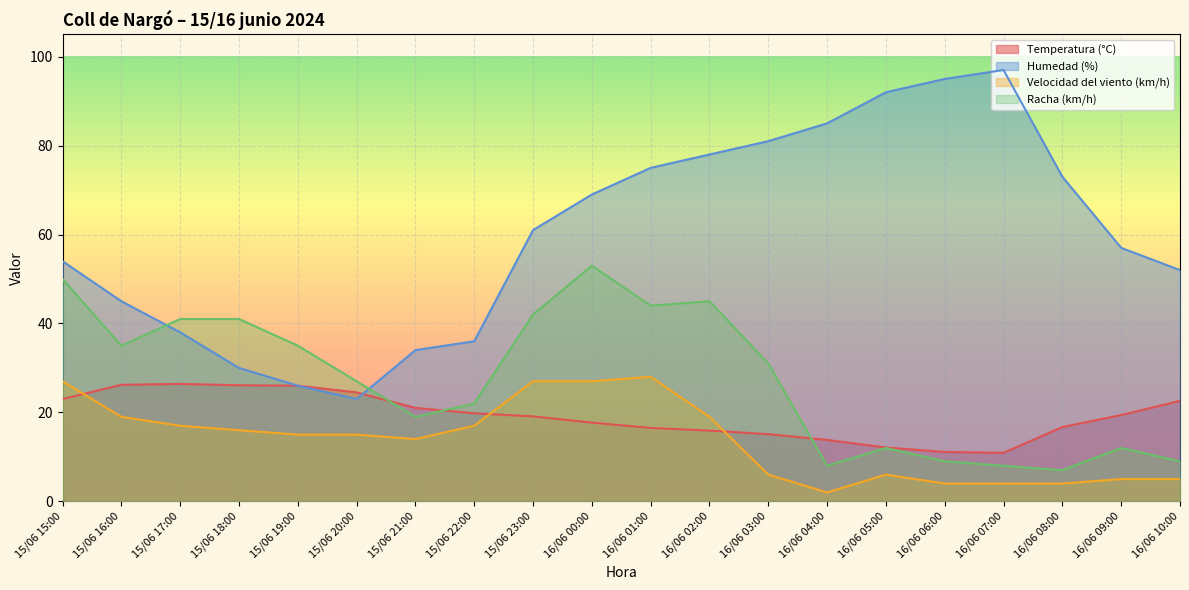

What is the maximum value for Velocidad del viento (km/h)?

28.0